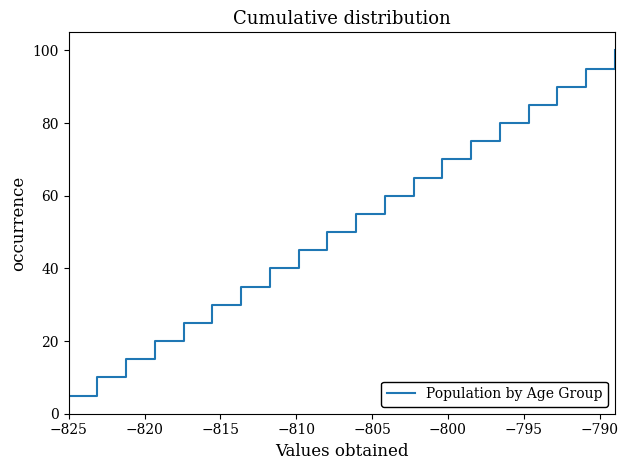

What is the greatest value displayed?

100.0